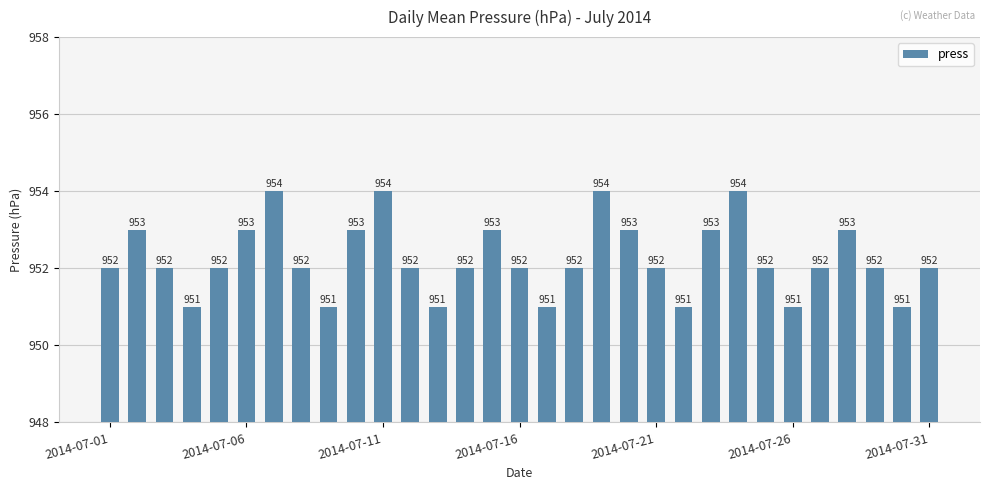

What is the minimum value shown in the chart?

951